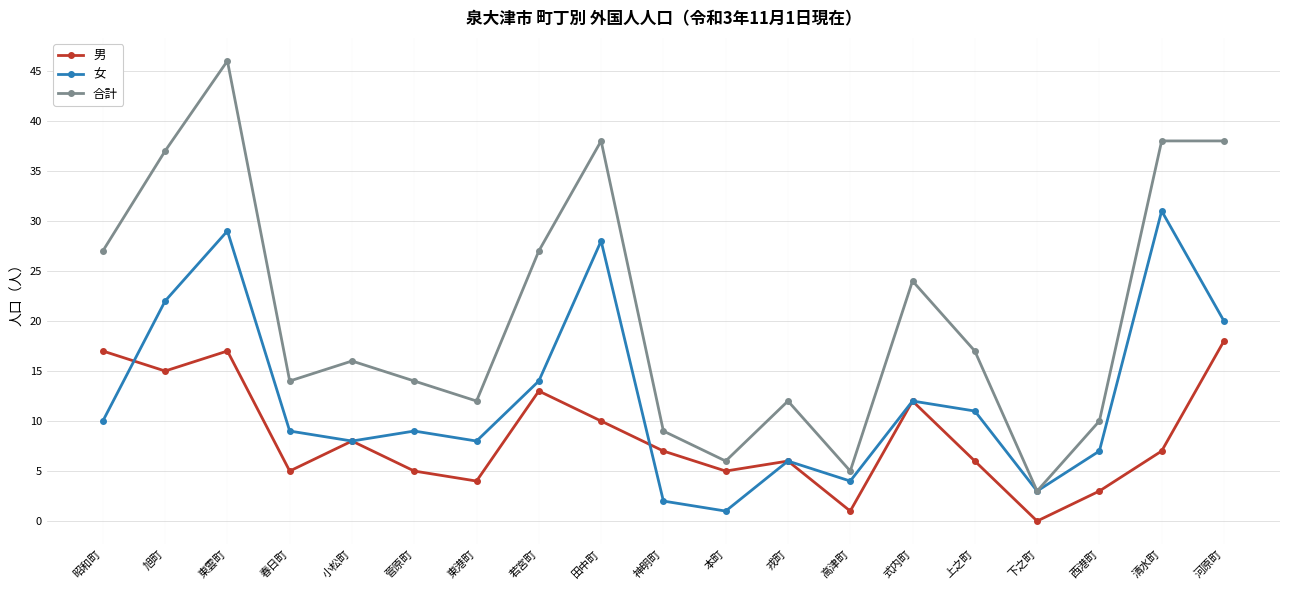

At which label does 男 reach its peak?

河原町